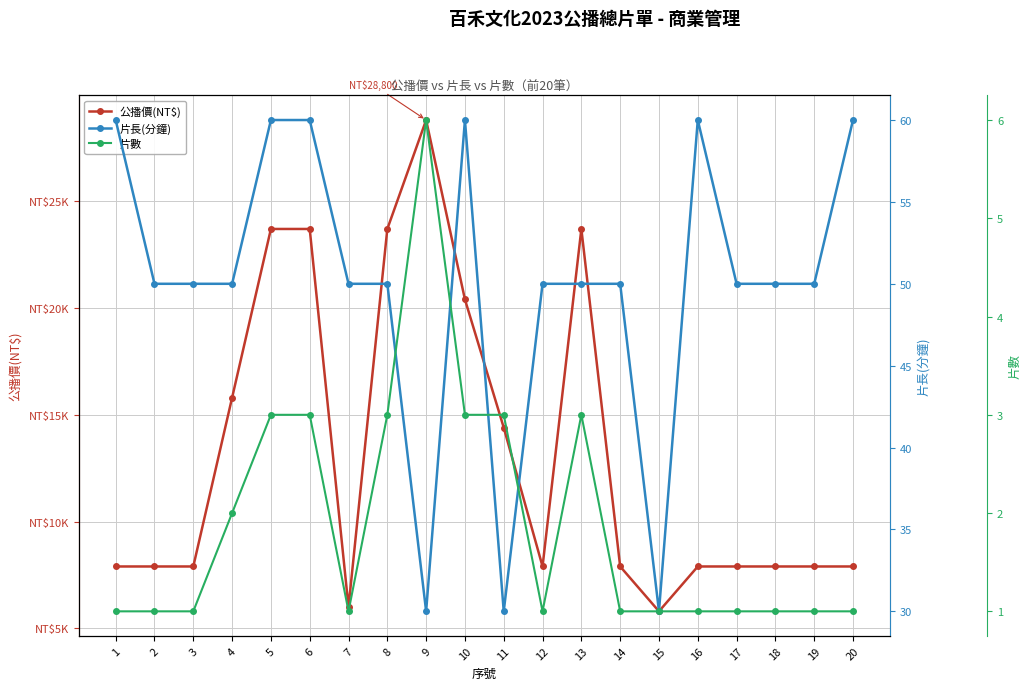

The 片數 series shows 3 at 4. True or false?

False